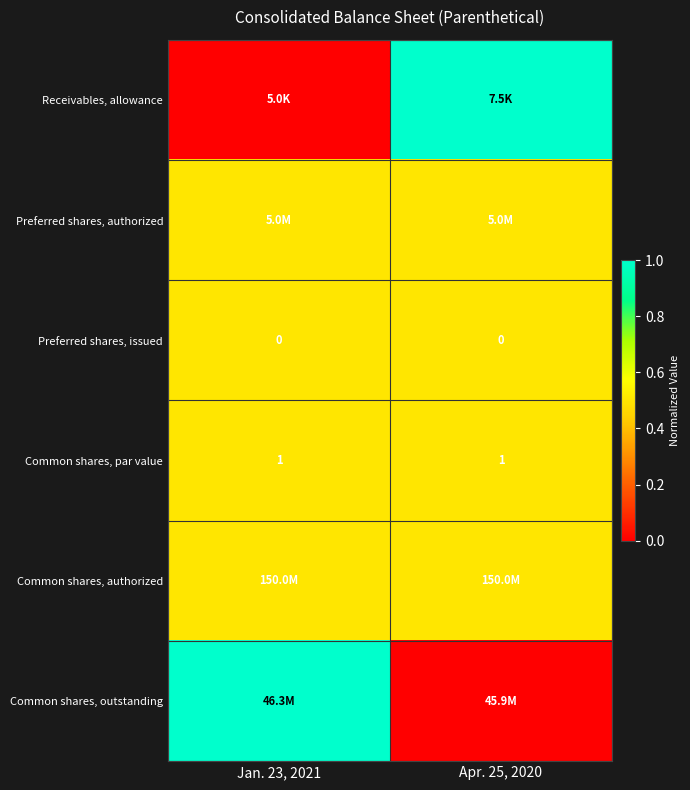

What is the average value of the Common shares, par value series?

1.0